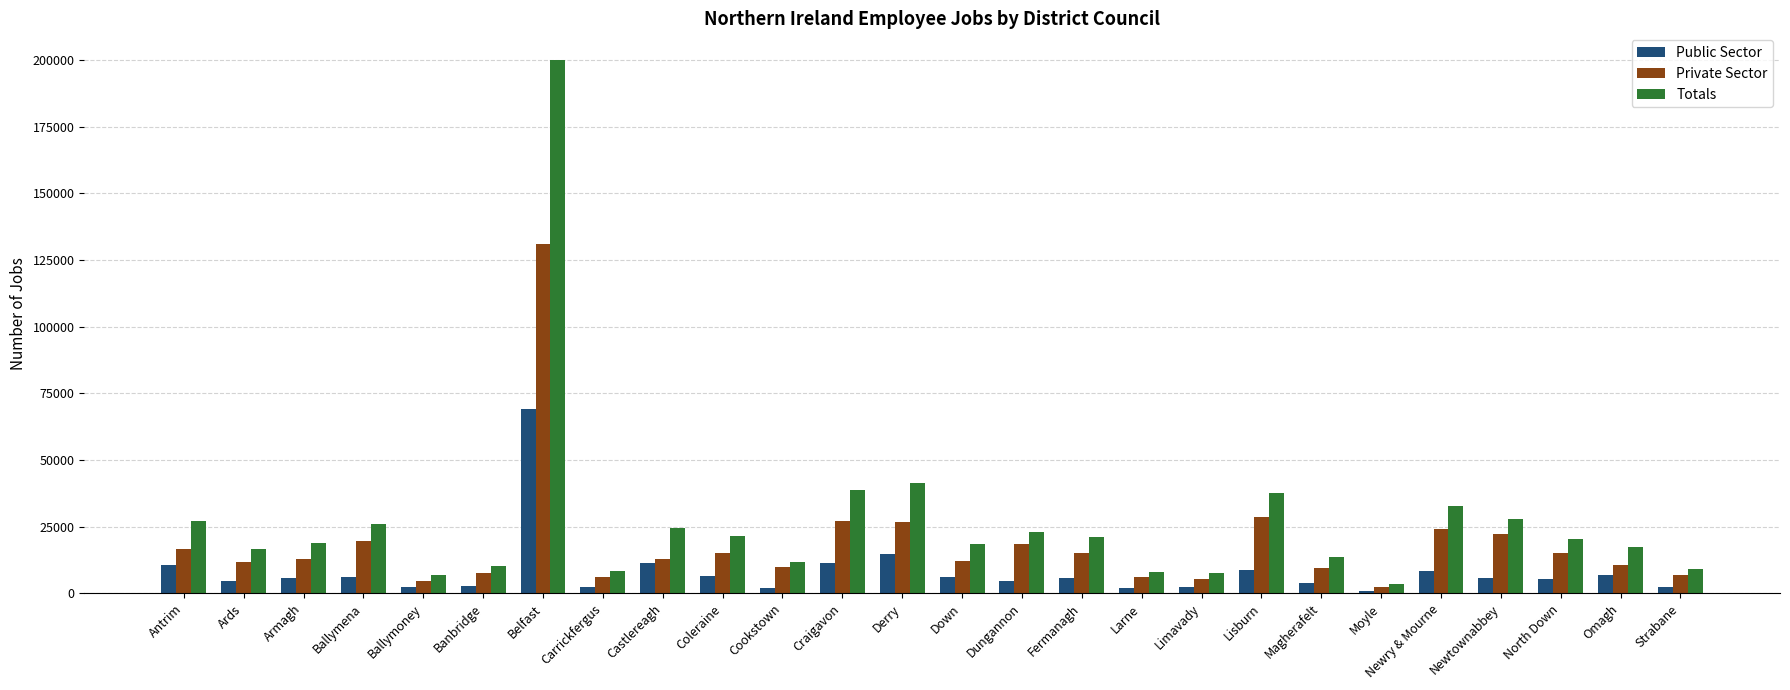

What position from the right is Larne?

10